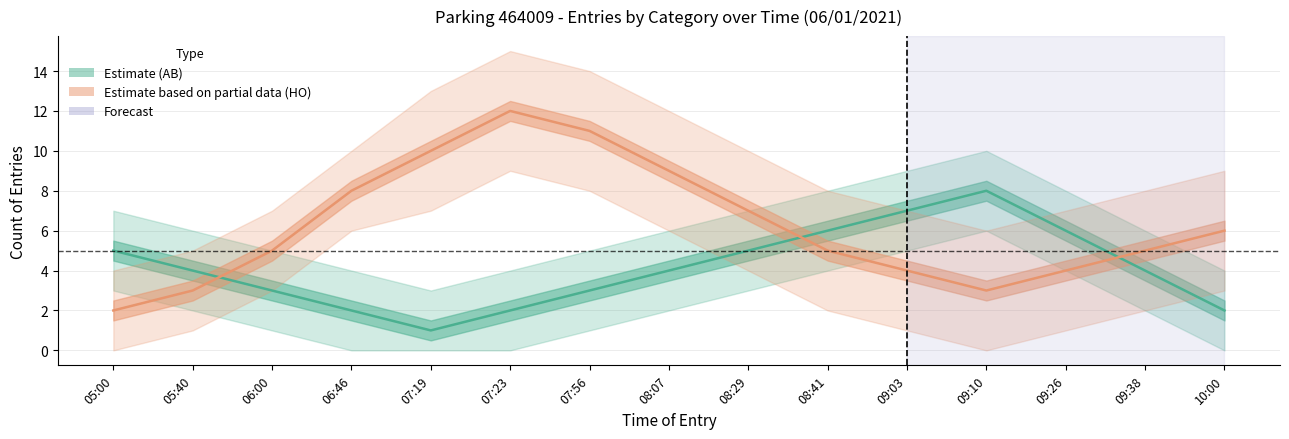

Is it true that AB_count equals 2 at 10:00?

True